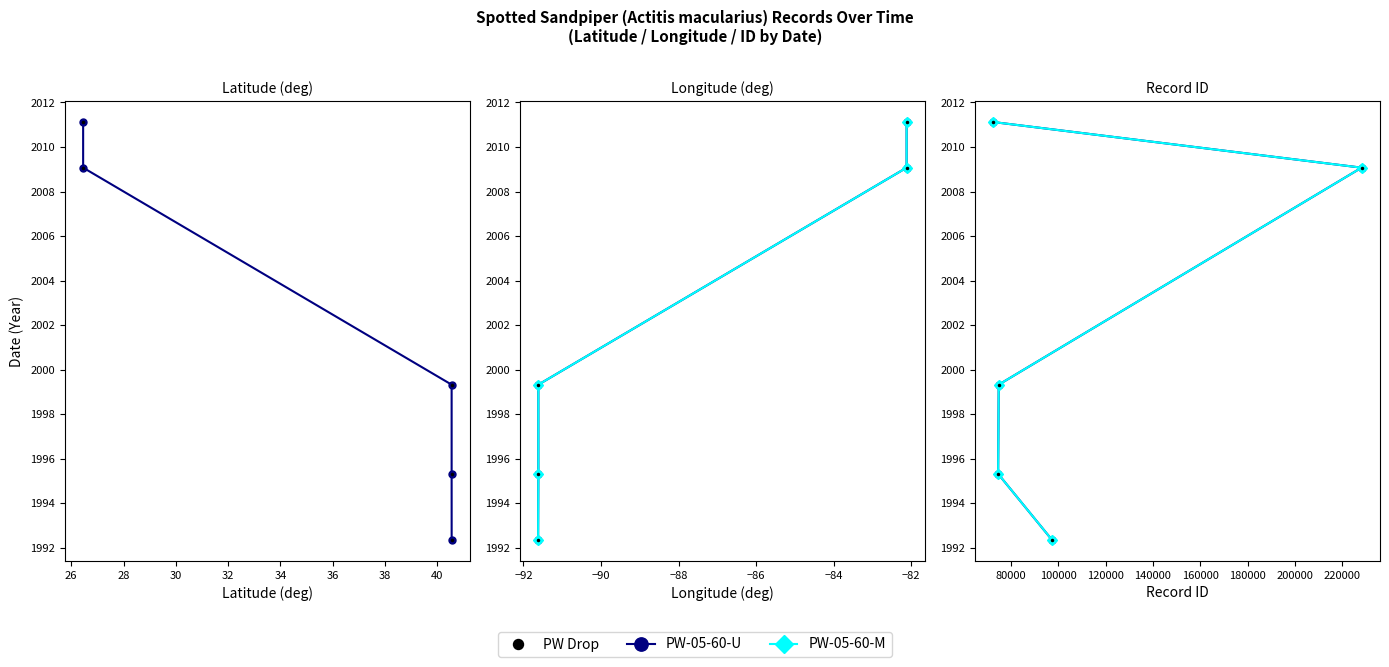

Is it true that PW-05-60-M equals 14318 at 26?

False